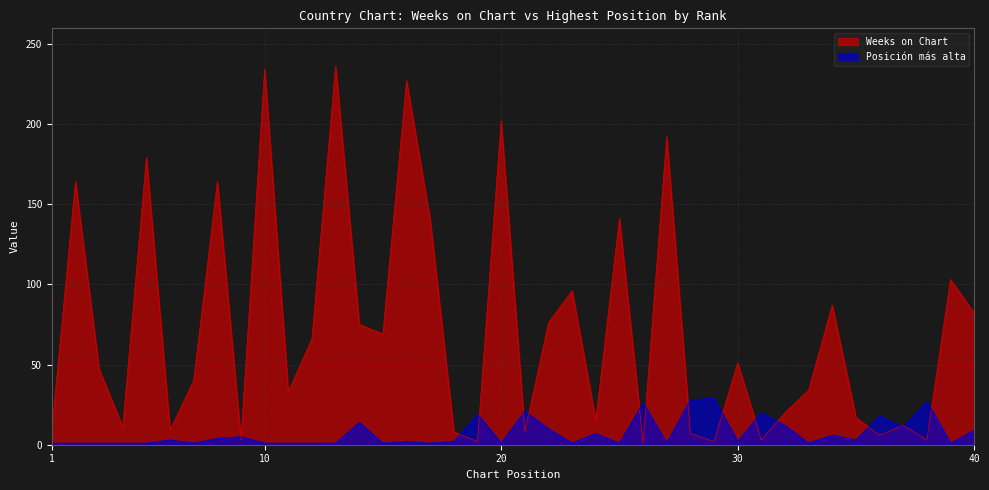

The value of Weeks on Chart at 16 is 136. True or false?

False